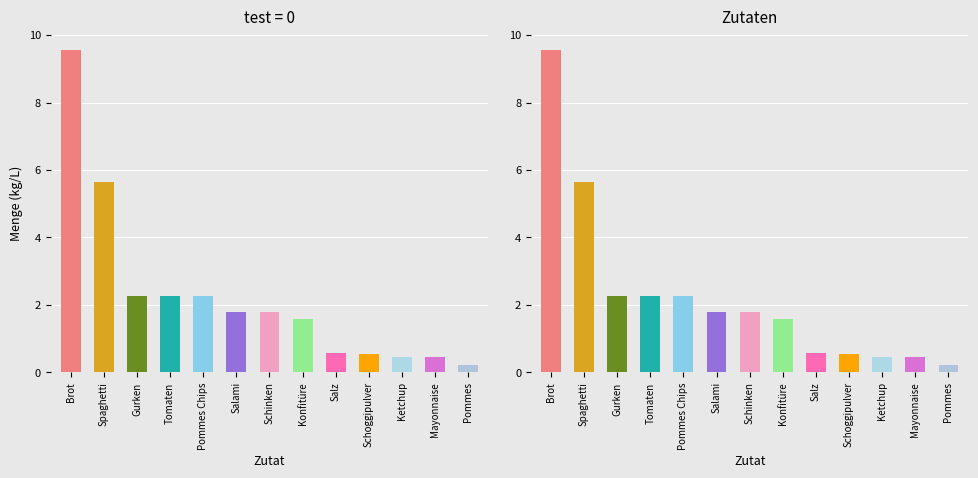

Which label corresponds to the smallest value in the chart?

Pommes